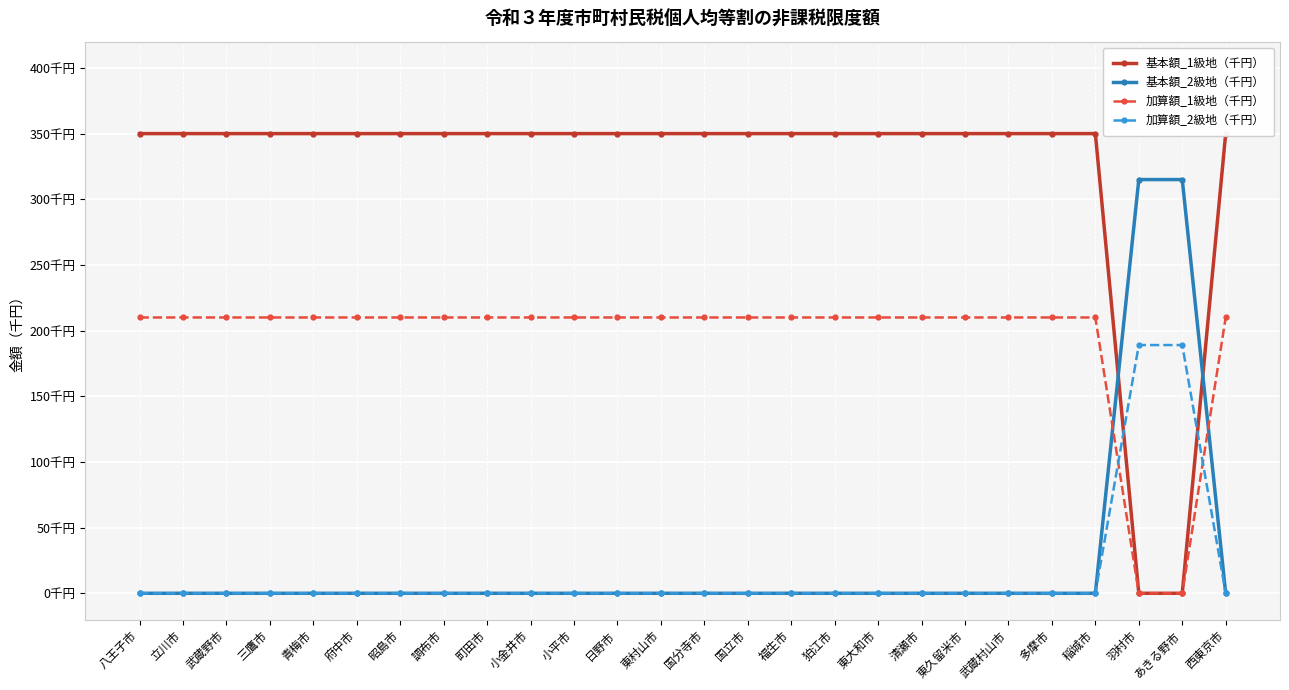

At which label is 基本額_1級地（千円） closest to 175?

八王子市